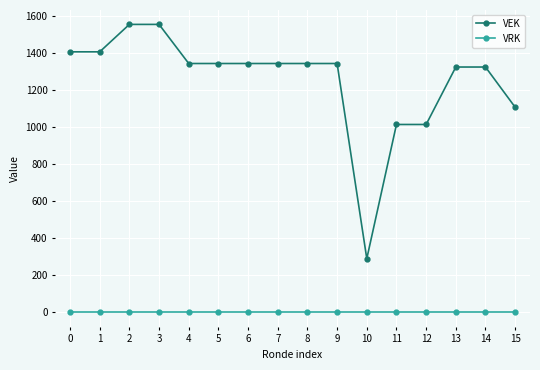

List the series in order of their peak value, highest first.

VEK, VRK